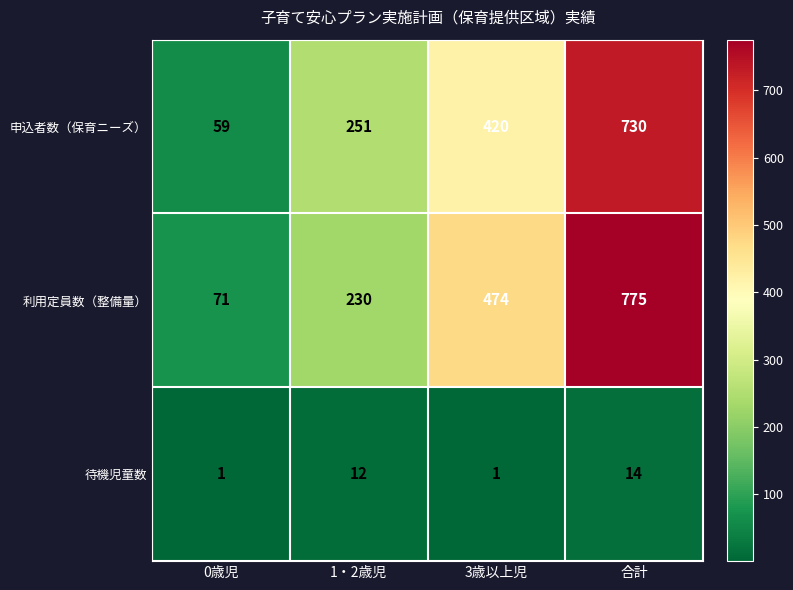

List the labels in order of 申込者数（保育ニーズ） value, smallest first.

0歳児, 1・2歳児, 3歳以上児, 合計